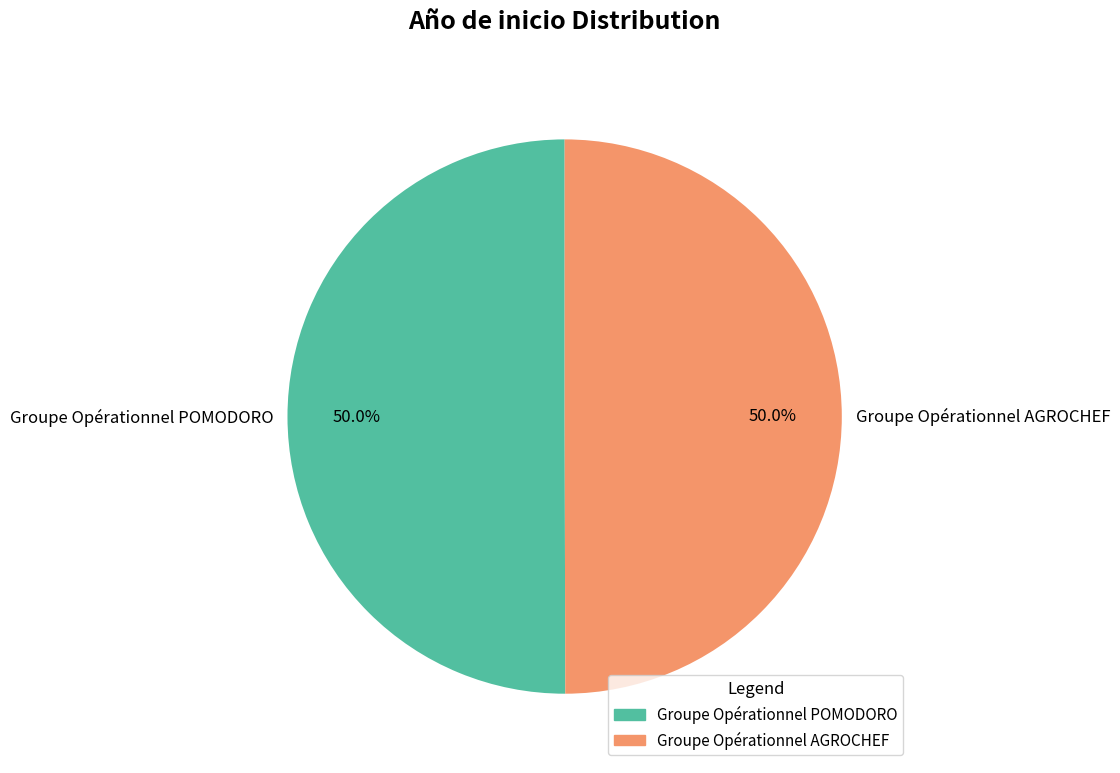

To the nearest percent, what percentage of the pie is Groupe Opérationnel POMODORO?

50%